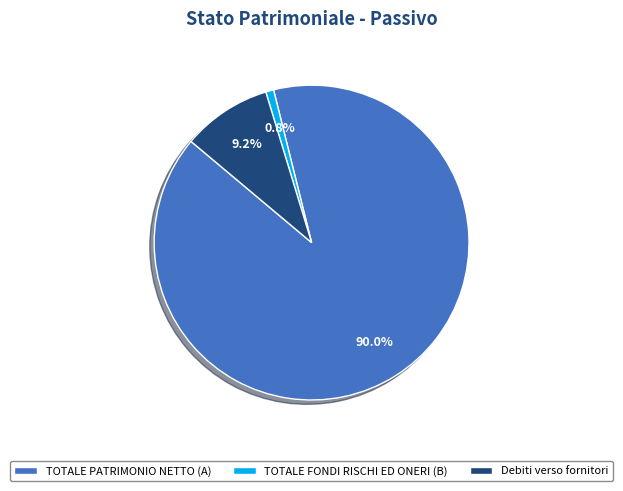

Which category has the smallest portion of the pie?

TOTALE FONDI RISCHI ED ONERI (B)